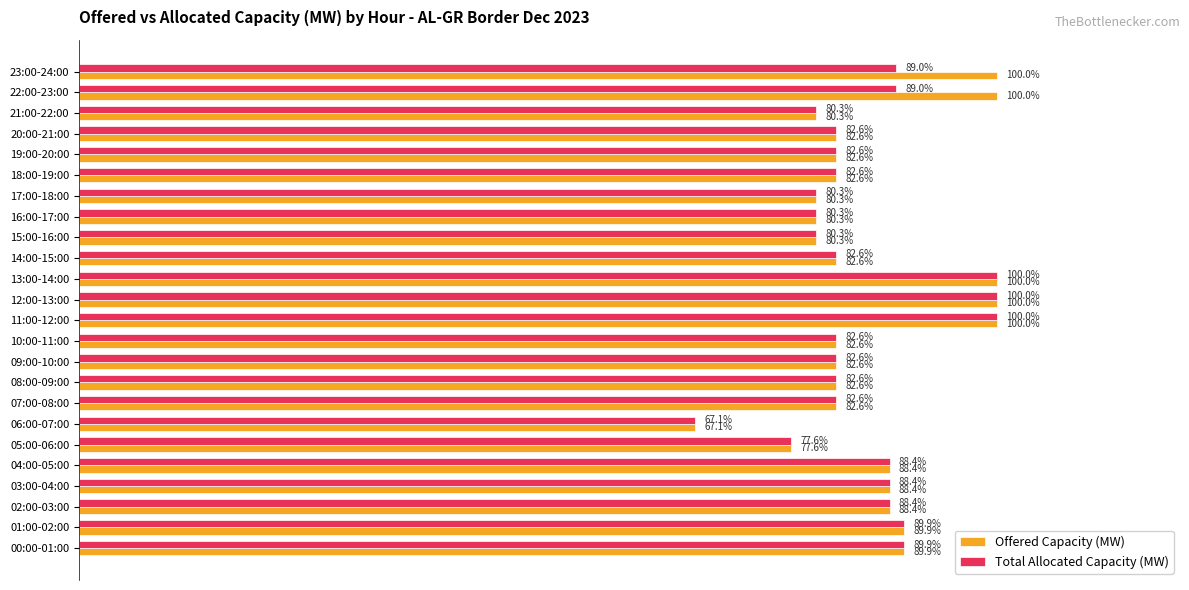

Which series has the largest range (max minus min)?

Offered Capacity (MW)